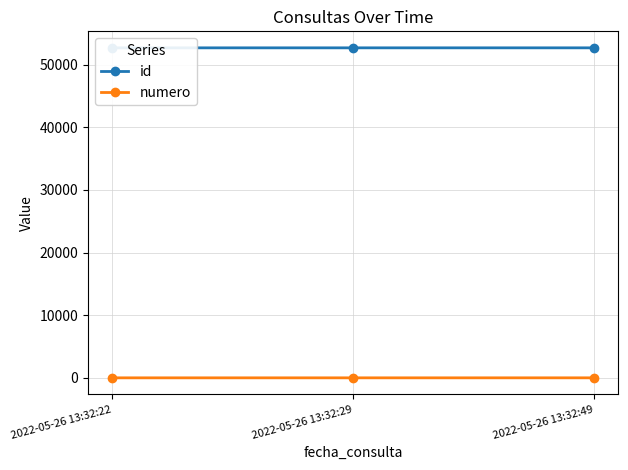

Is it true that numero equals 2 at 2022-05-26 13:32:29?

True